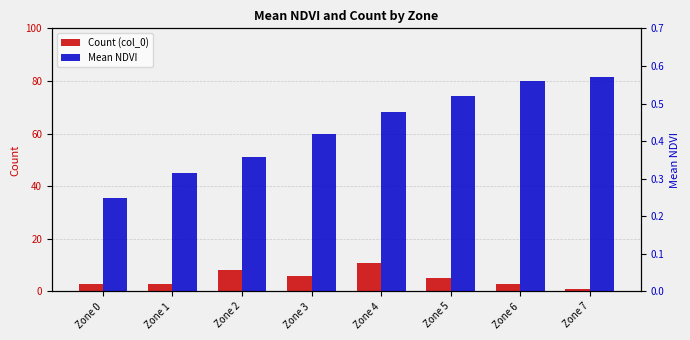

What is the approximate value of Count (col_0) at Zone 3?

6.0